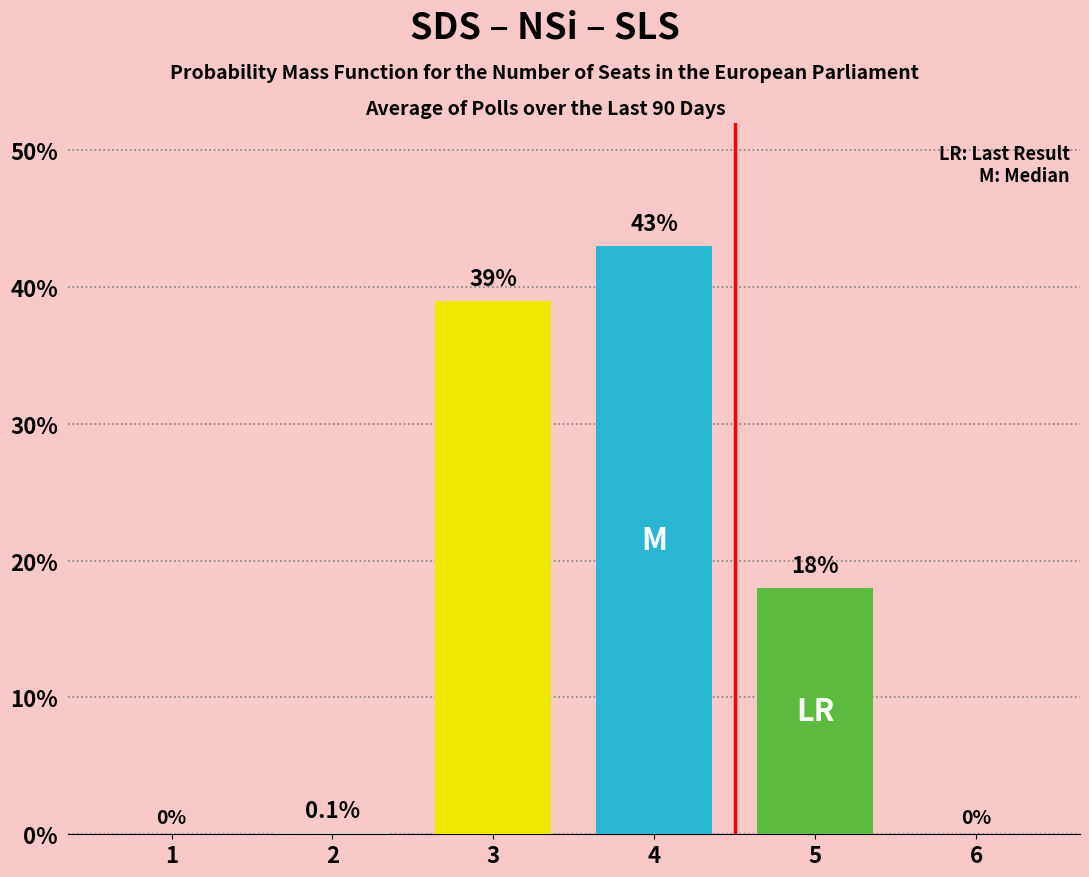

What is the change in value from 3 to 4?

+4.0